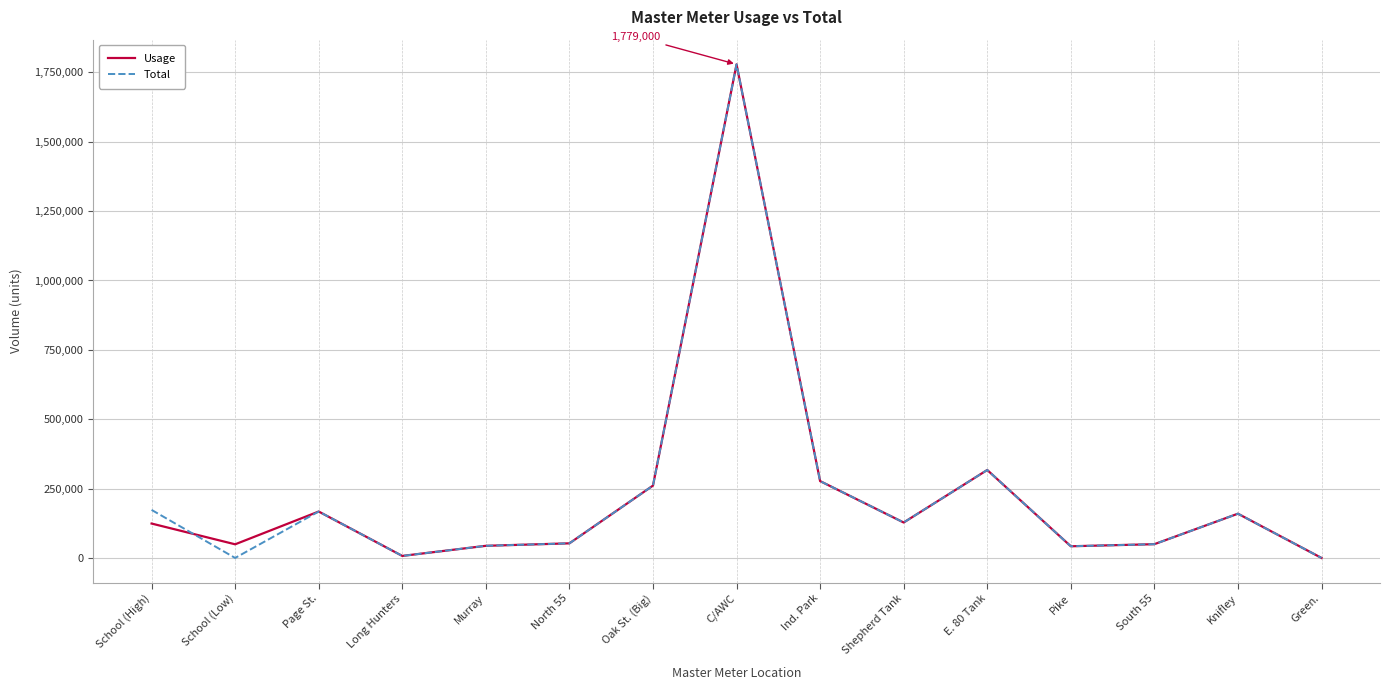

At which category is the sum across all series the highest?

C/AWC